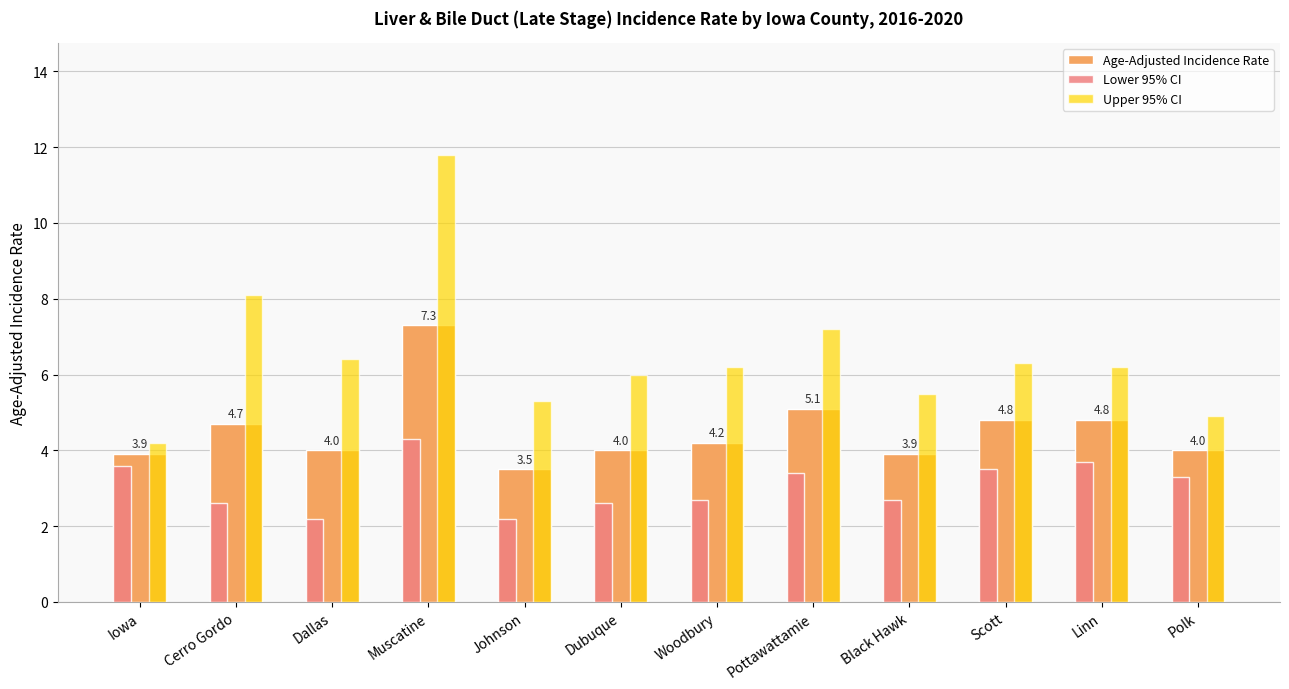

The Age-Adjusted Incidence Rate series shows 7.3 at Muscatine. True or false?

True